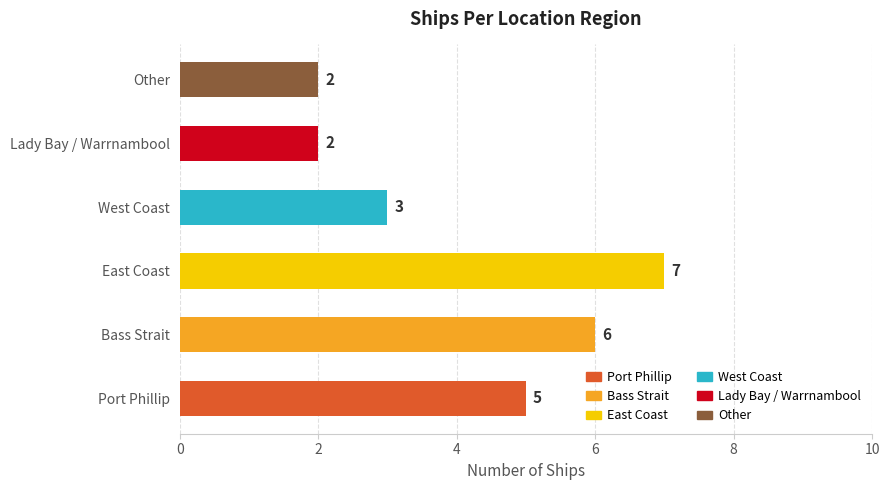

Are the bars grouped side by side (vs. stacked)?

No